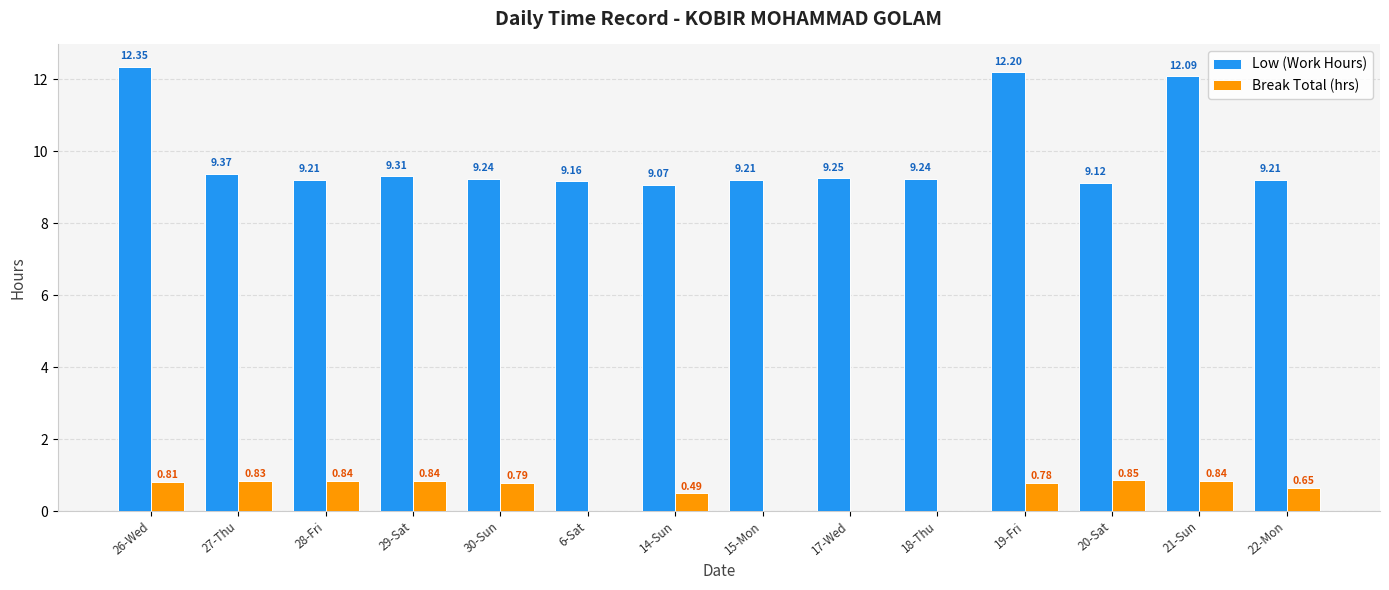

What is the sum of the Break Total (hrs) values at 14-Sun and 27-Thu?

1.3